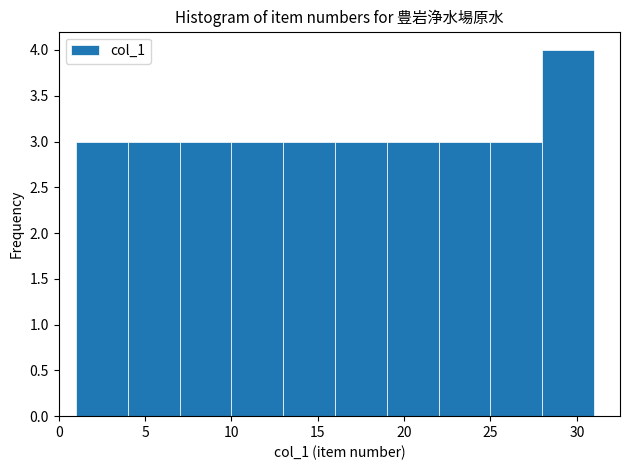

Over which range of the x-axis is the bar tallest?

28 to 31